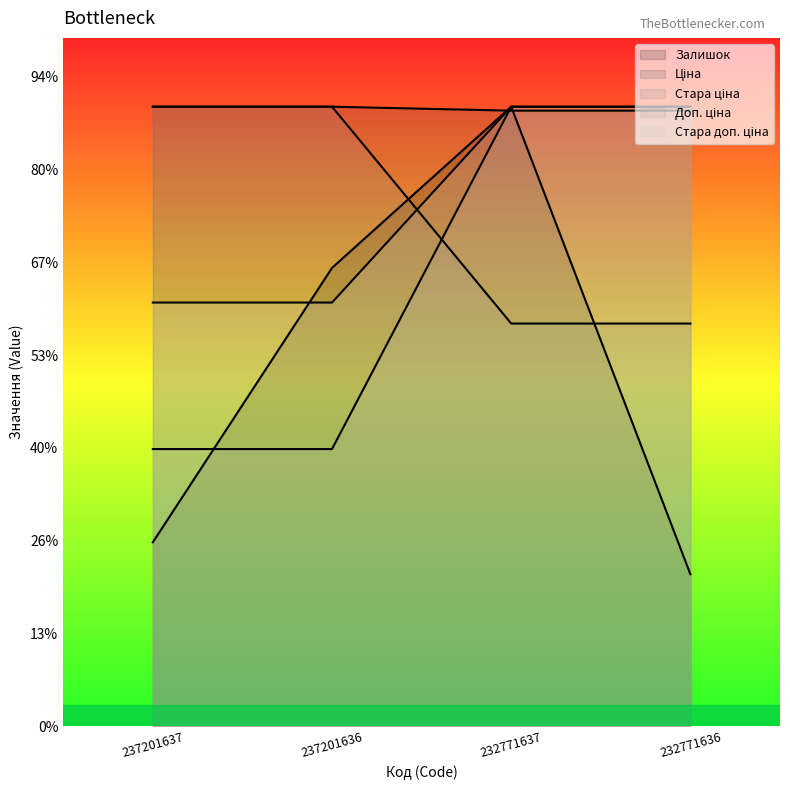

Is the value of Стара ціна at 232771636 greater than the value of Залишок at 237201637?

Yes